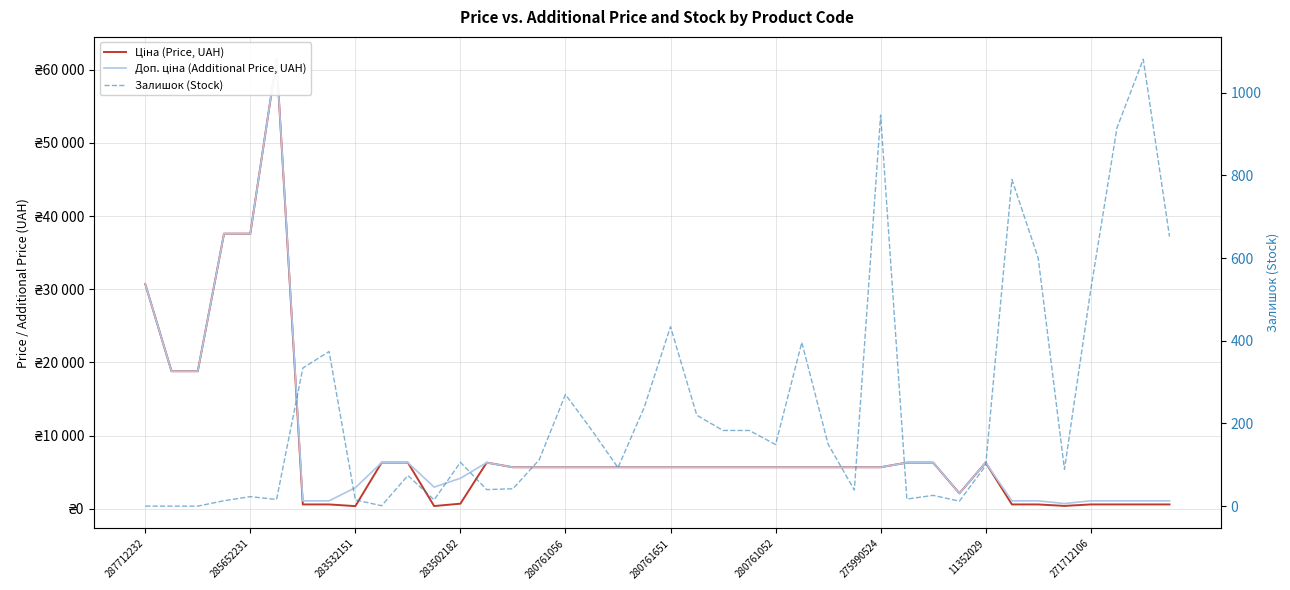

How many values in Залишок (Stock) are above zero?

37